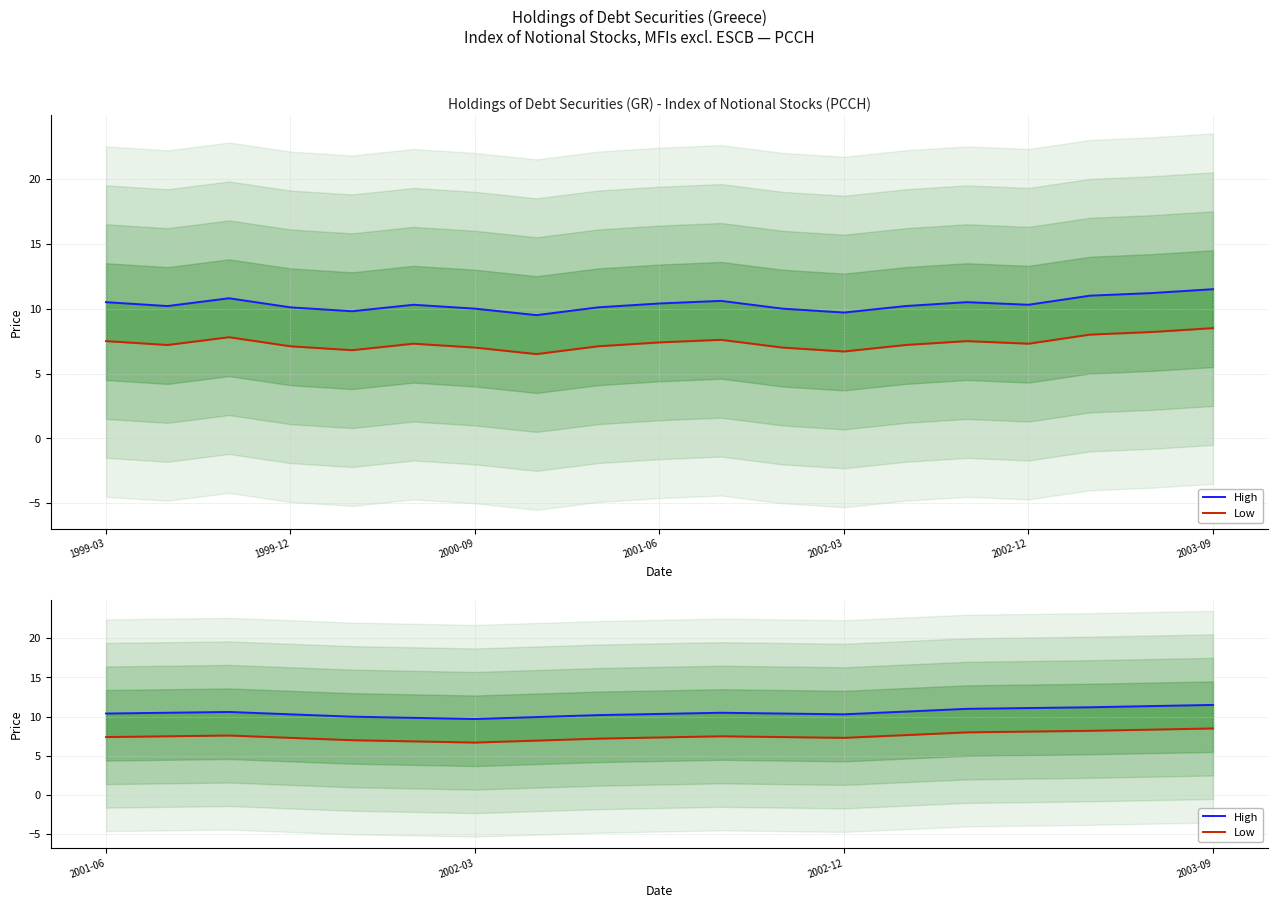

How many data points in Low are above 7?

8